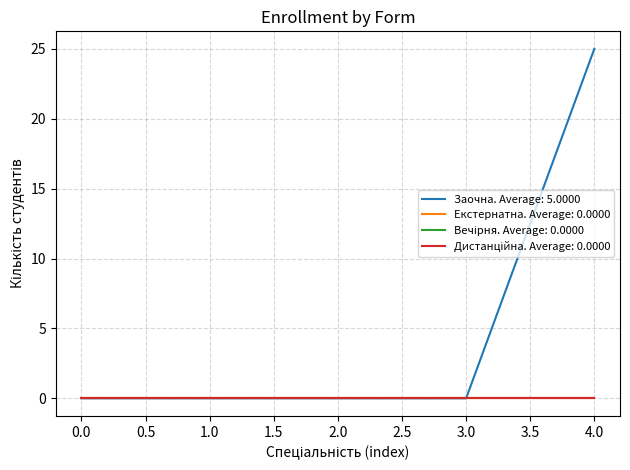

Does the chart display data point markers on the line(s)?

No